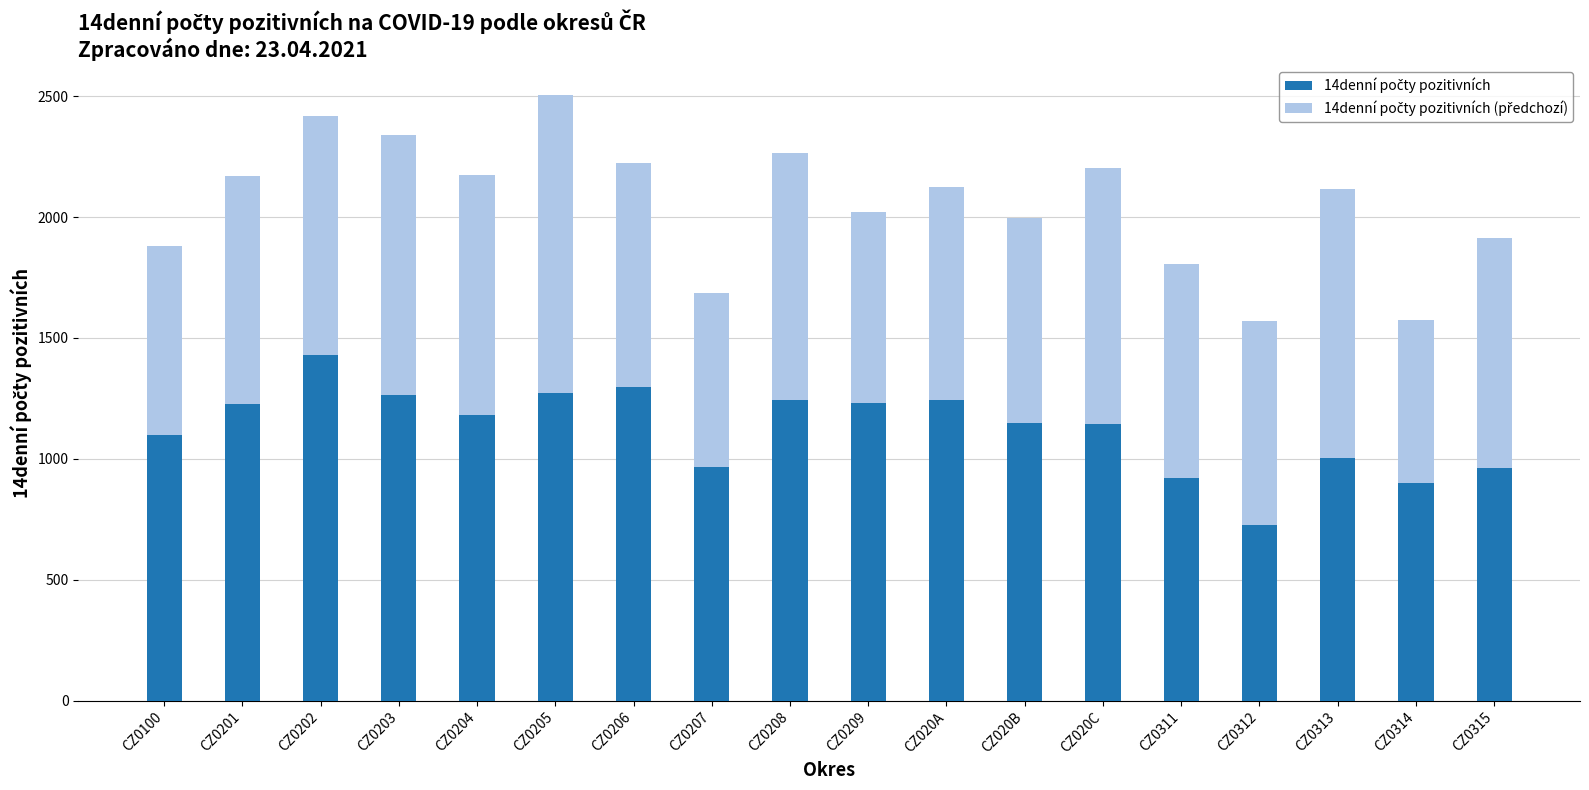

What is the sum of the 14denní počty pozitivních values at CZ0208 and CZ0100?

2341.8